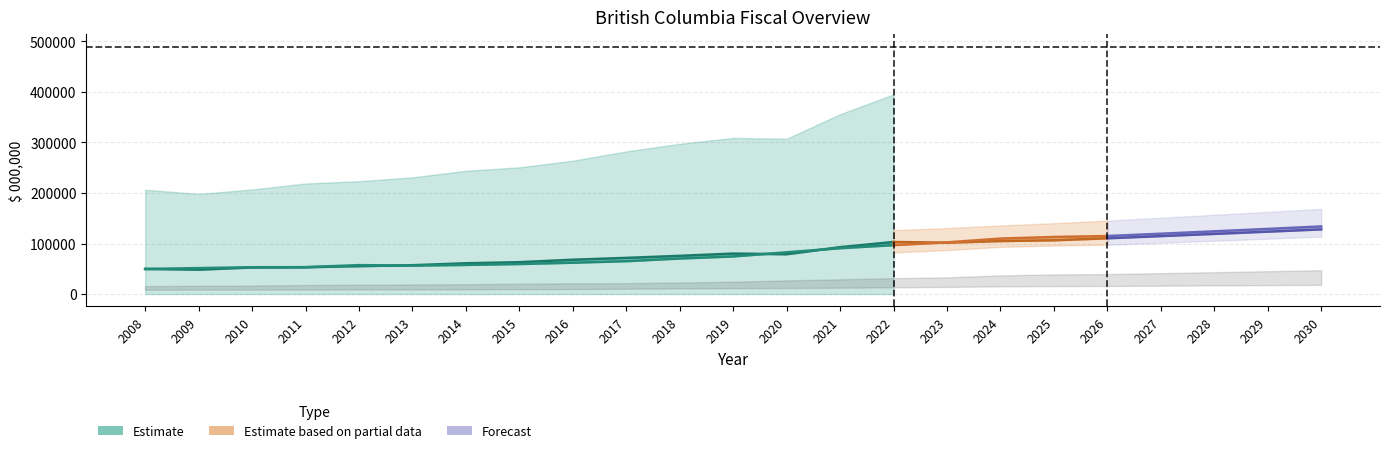

What is the sum of all Education Spending ($ 000,000) values?

281945